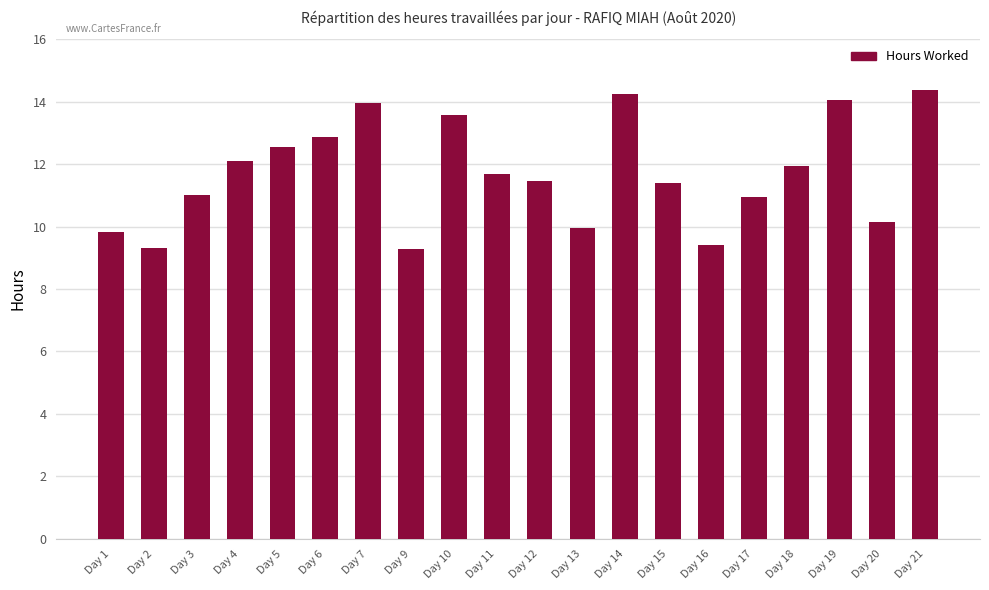

Approximately how many times larger is the value at Day 5 compared to Day 6?

1.0